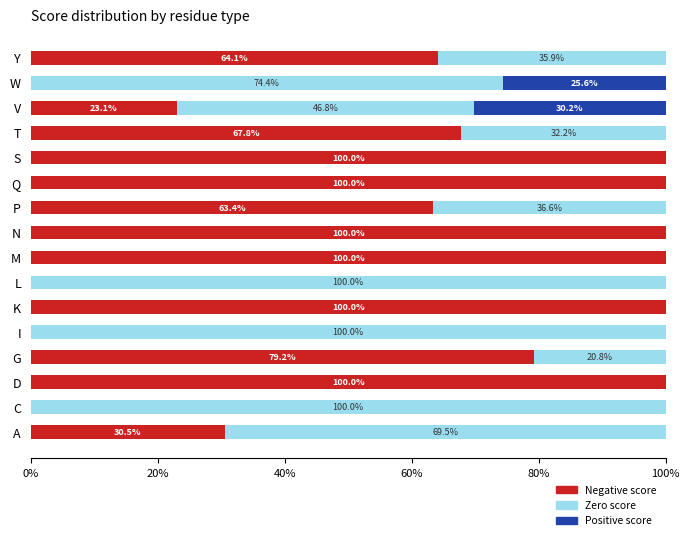

What is the total value across all series at C?

100.0